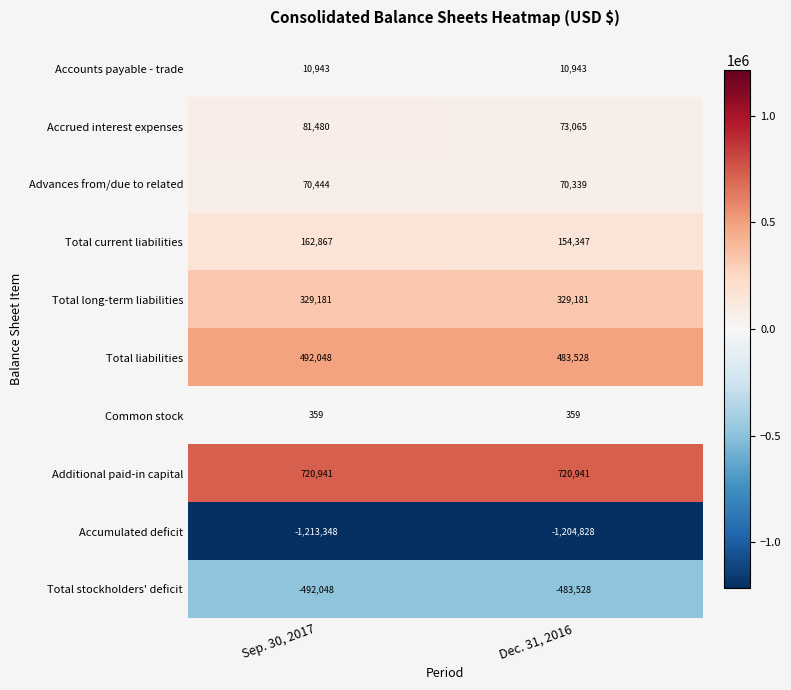

Reading right to left, what are all the values shown in this chart?

Accounts payable - trade: 10943	10943
Accrued interest expenses: 73065	81480
Advances from/due to related: 70339	70444
Total current liabilities: 154347	162867
Total long-term liabilities: 329181	329181
Total liabilities: 483528	492048
Common stock: 359	359
Additional paid-in capital: 720941	720941
Accumulated deficit: -1204828	-1213348
Total stockholders' deficit: -483528	-492048